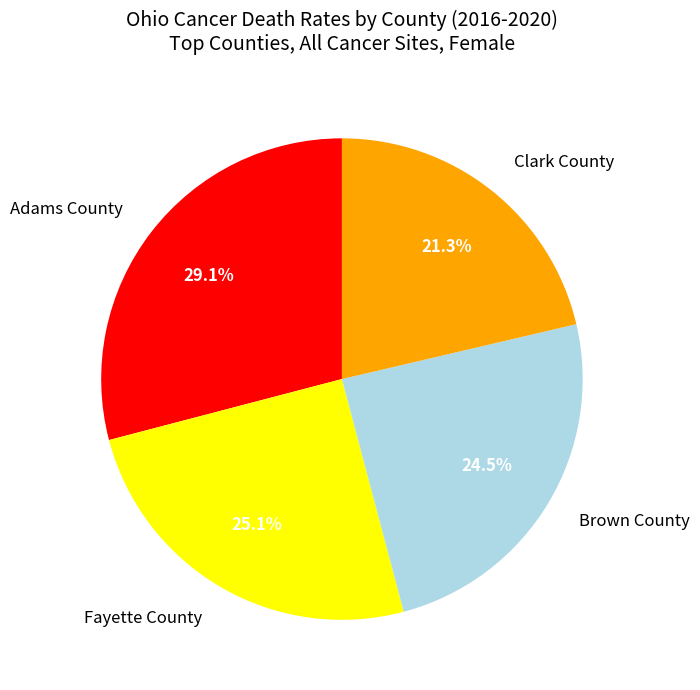

What is the ratio of the value at Clark County to the value at Brown County?

0.9